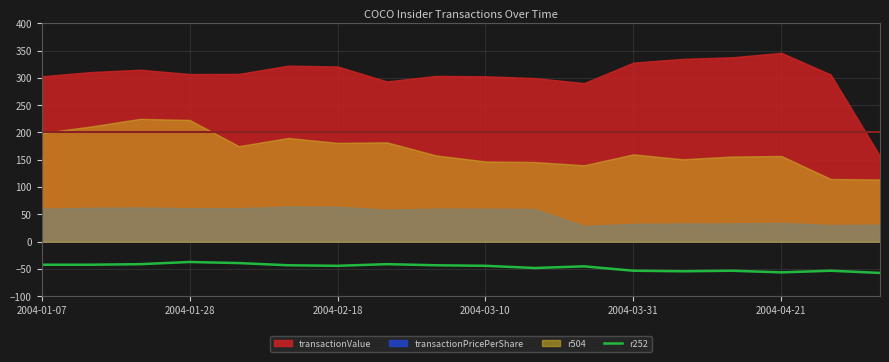

The value of r252 at 2004-03-31 is -17. True or false?

False